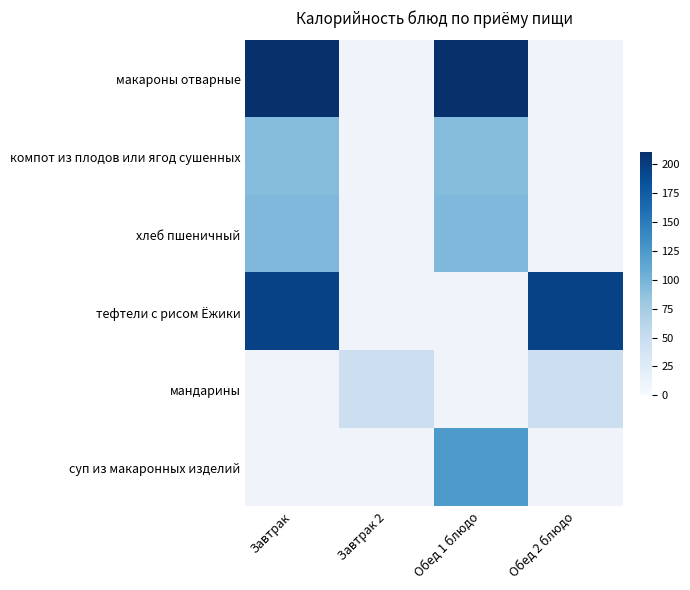

Between Завтрак 2 and Обед 1 блюдо, which is larger?

Обед 1 блюдо